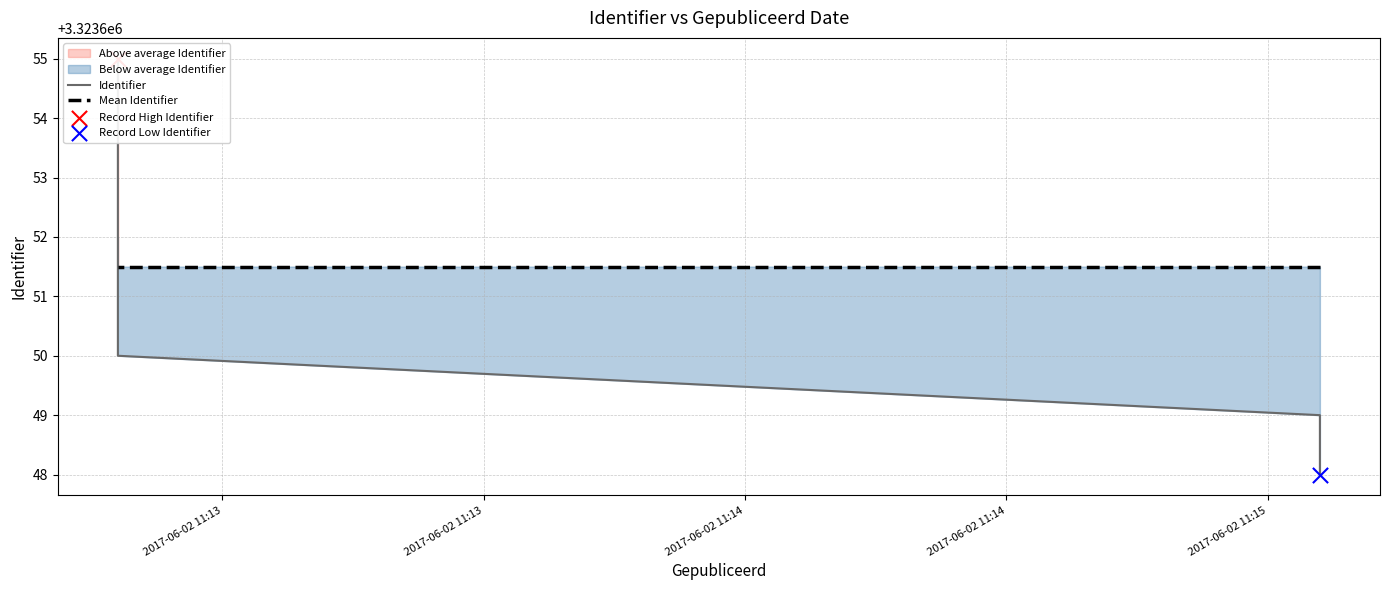

At how many categories does at least one series exceed 3323654?

1